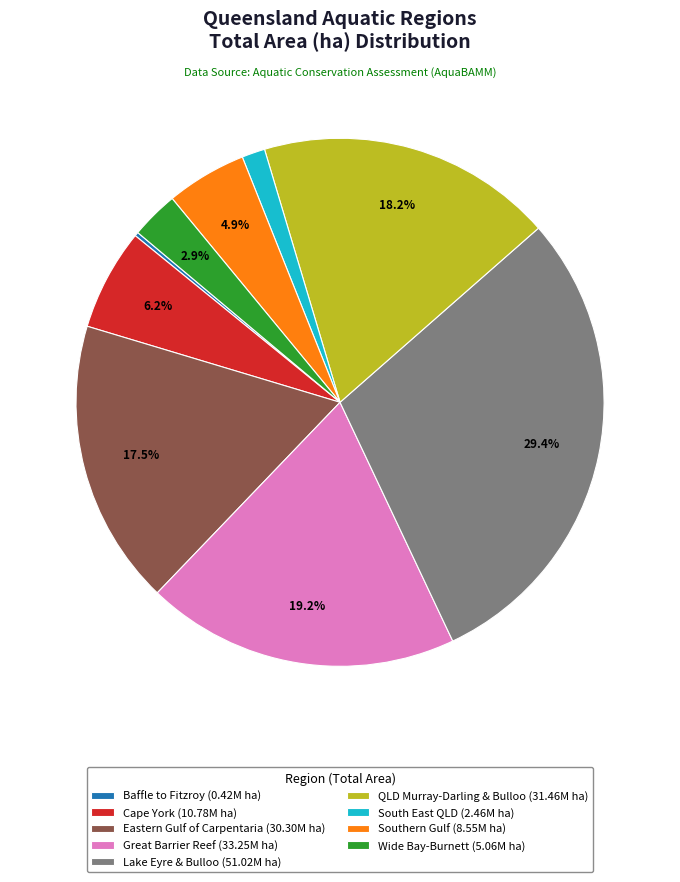

Is South East QLD (2.46M ha) the majority of the pie?

No